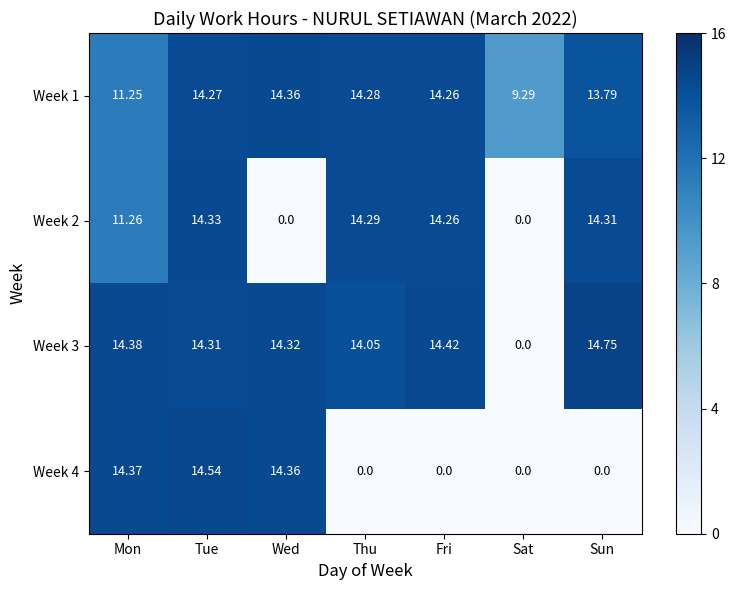

Which series has the largest total across all categories?

Week 1